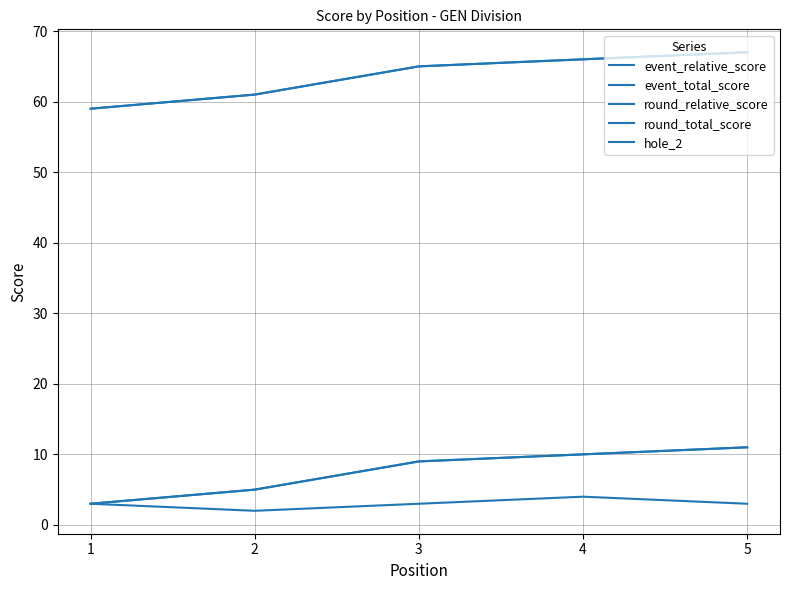

Which category has the lowest value in the event_relative_score series?

1